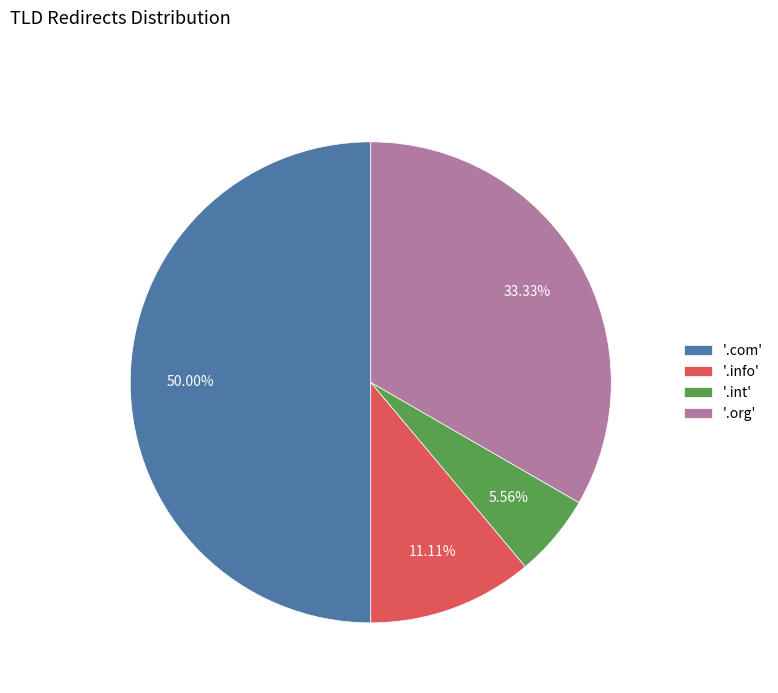

Does '.org' represent more than half of the total?

No